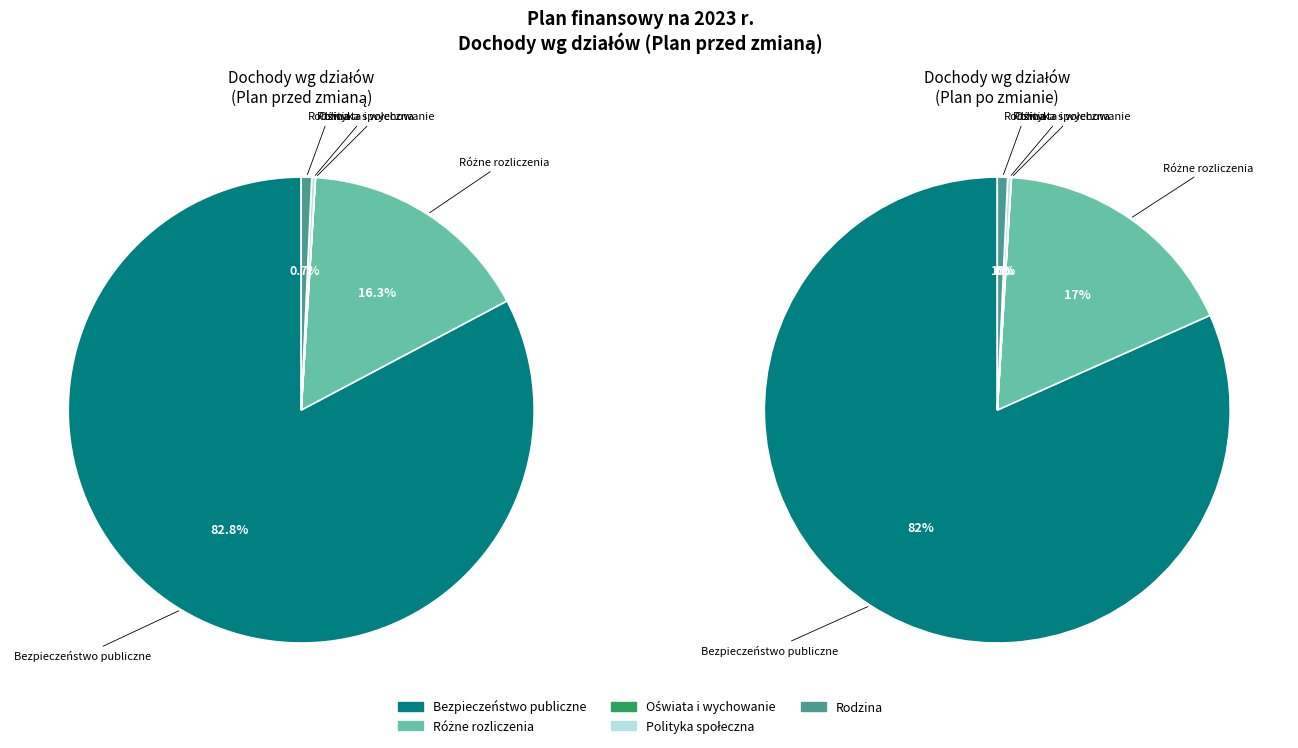

What is the smallest slice in the pie chart?

Oświata i wychowanie